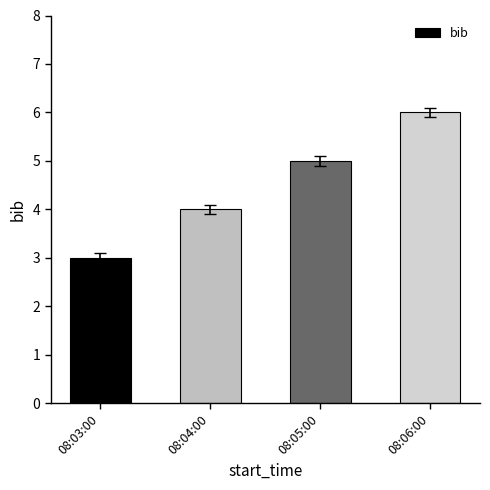

Does the chart contain any negative values?

No